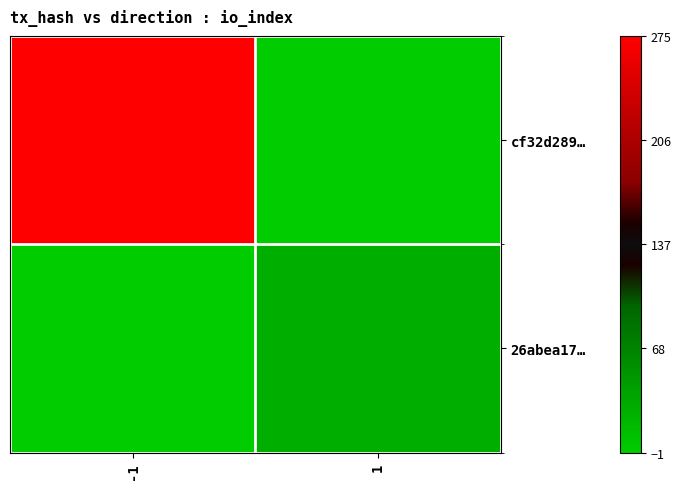

Reading left to right, what are all the values shown in this chart?

cf32d289…: -1=275	1=-1
26abea17…: -1=-1	1=28